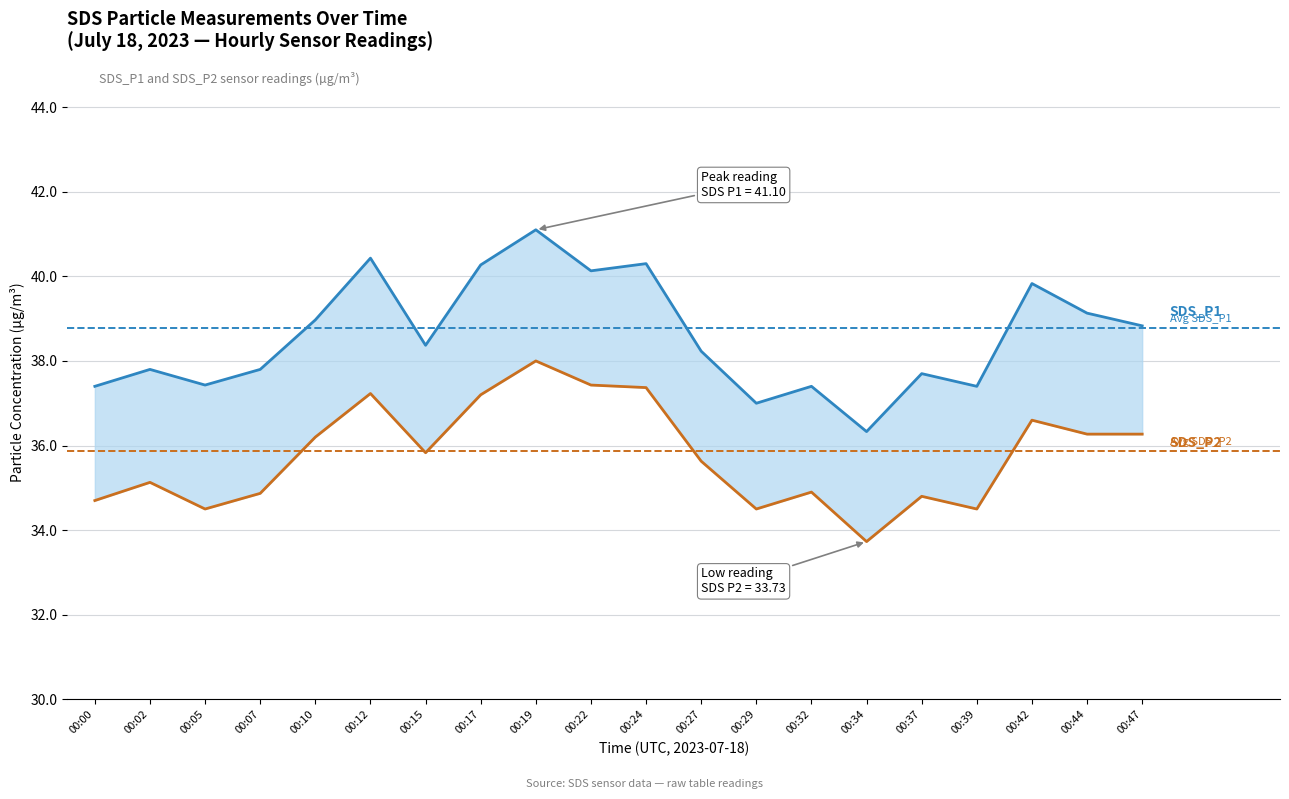

What is the sum of all SDS_P2 values?

715.7